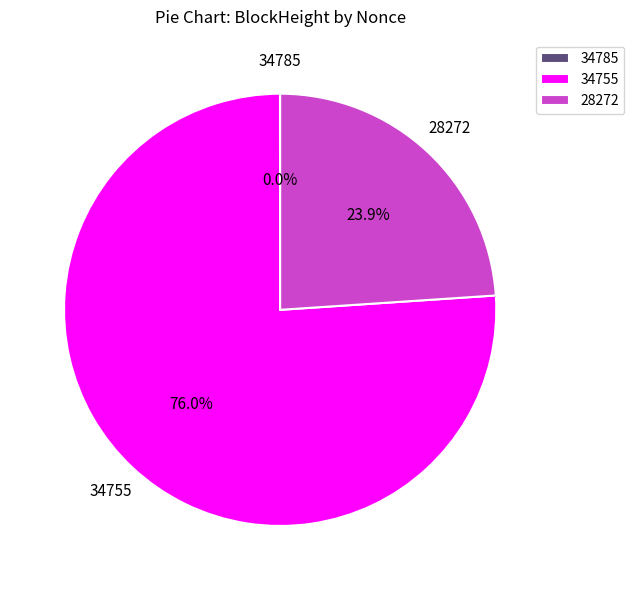

Is there a majority slice in this chart?

Yes